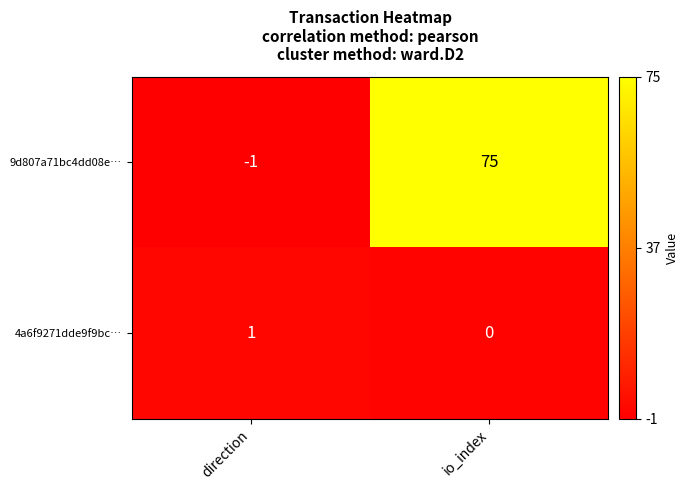

True or false: 4a6f9271dde9f9bc… has a value of 0 at io_index.

True